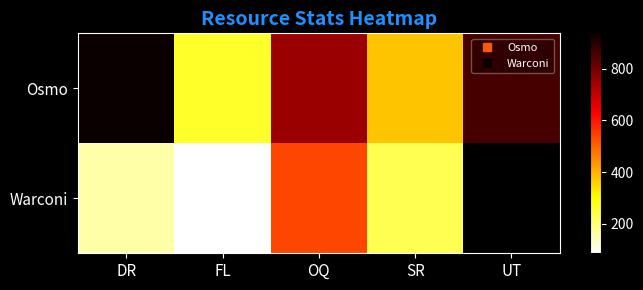

The value of Osmo at UT is 859.0. True or false?

True